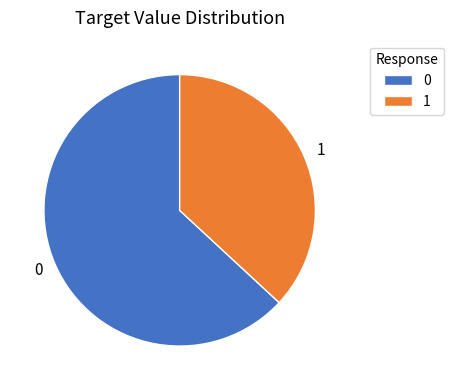

Is there a majority slice in this chart?

Yes